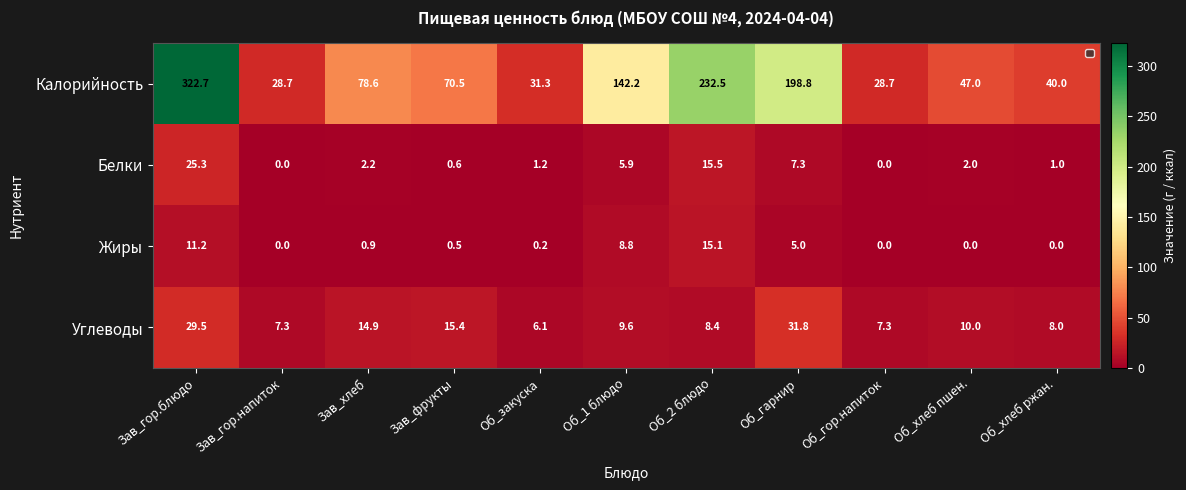

At which label is Белки closest to 12?

Об_2 блюдо